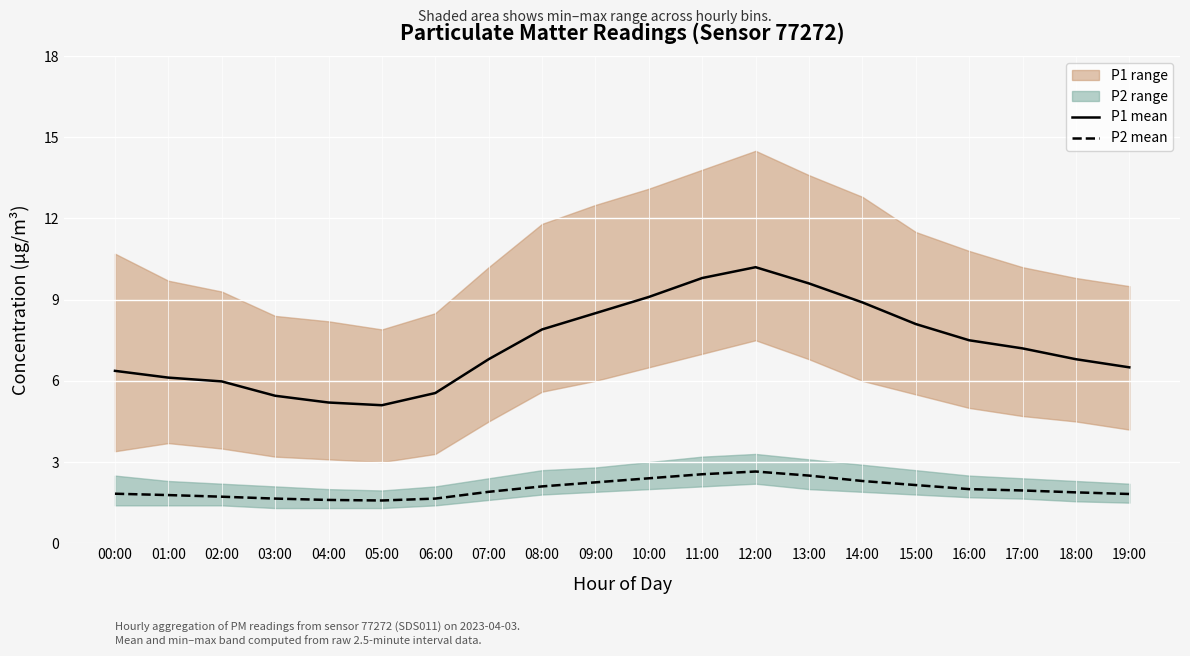

How many interior local peaks does the P2 mean series have?

1